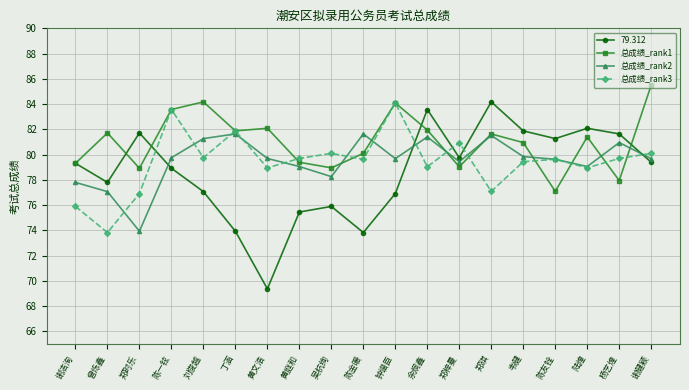

Does the chart have visible grid lines?

Yes